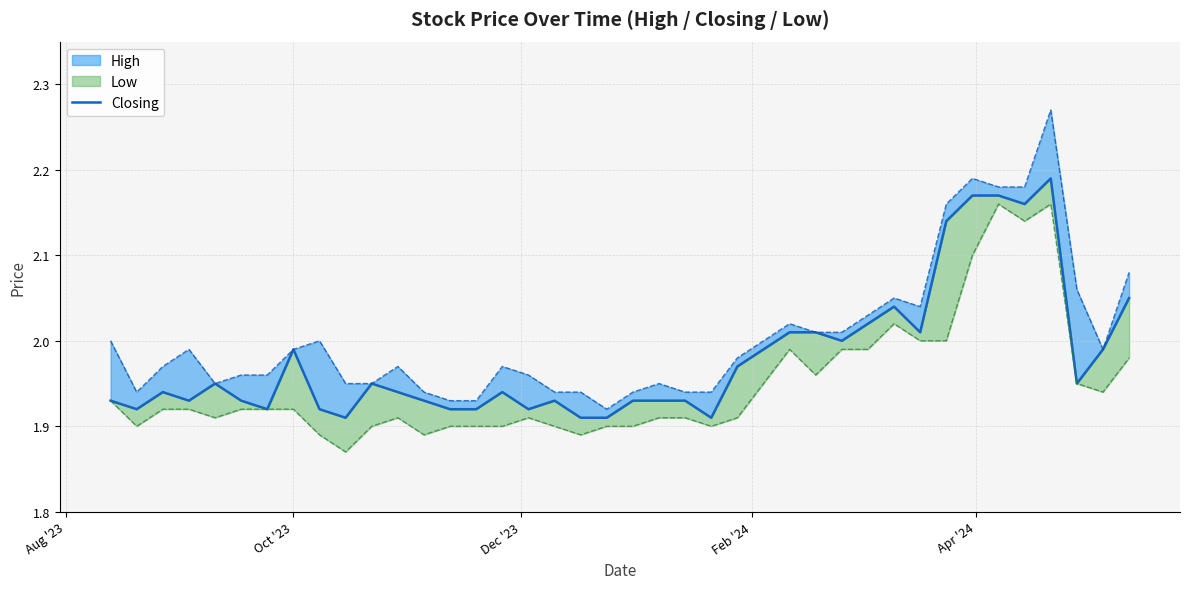

How many points are higher than both their immediate neighbors (excluding endpoints)?

8